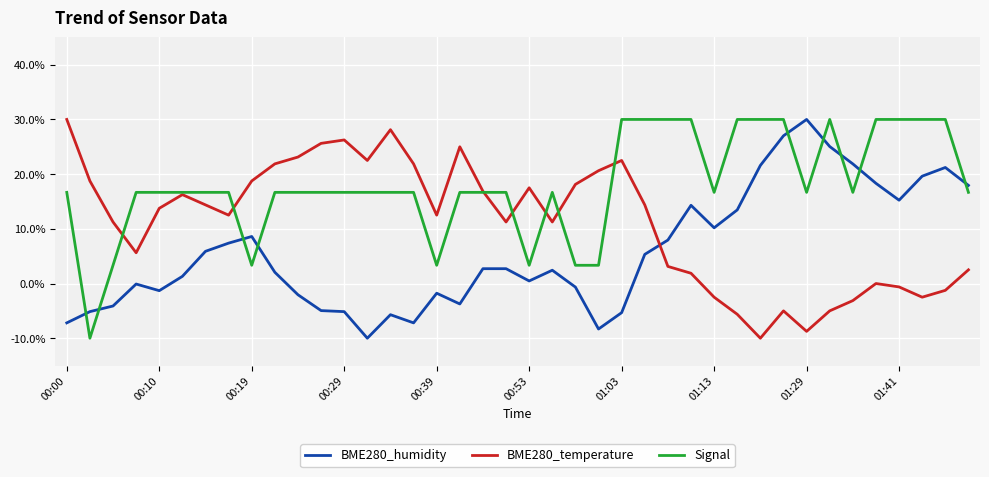

After their last crossing, which series has the higher values: BME280_humidity or BME280_temperature?

BME280_humidity